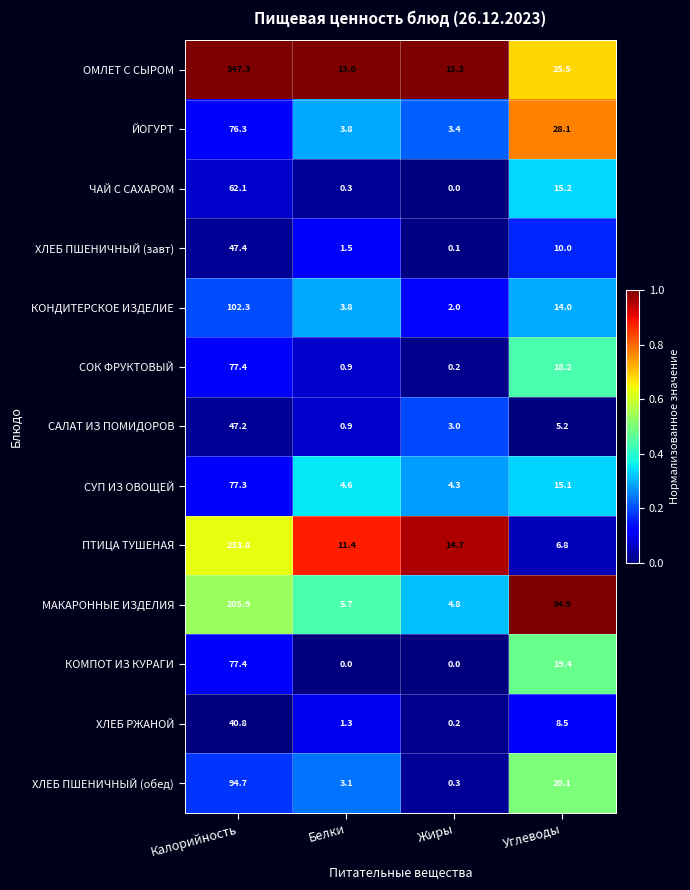

What is the greatest value displayed?

347.3